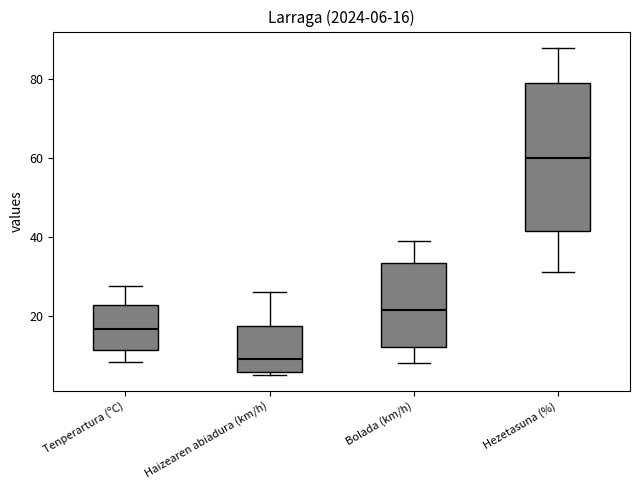

Which box has the highest median line?

Hezetasuna (%)